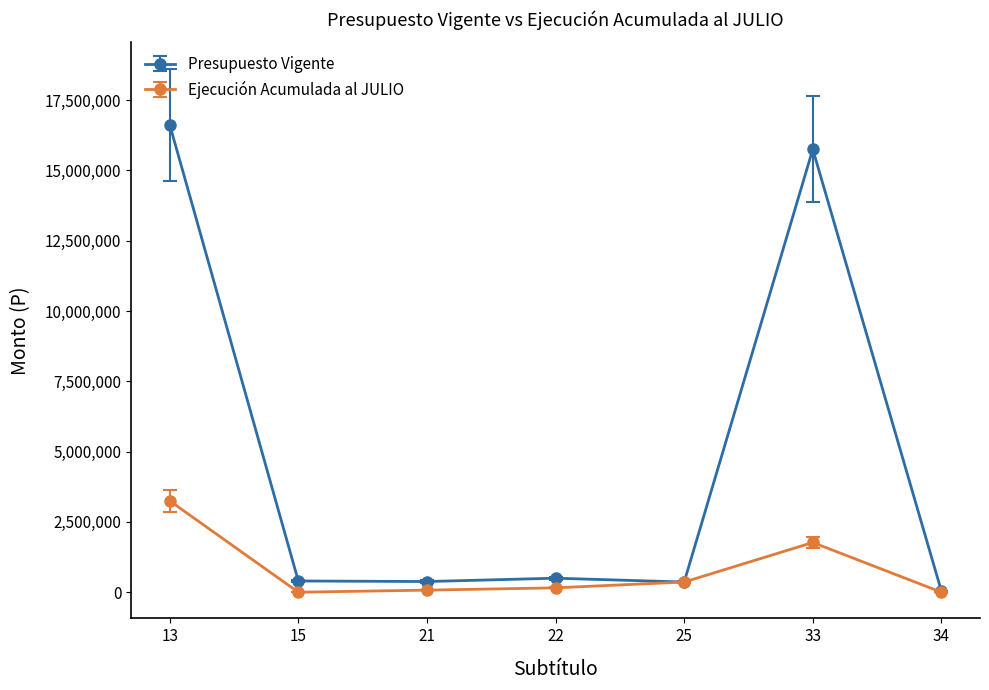

At which category is the sum across all series the highest?

13